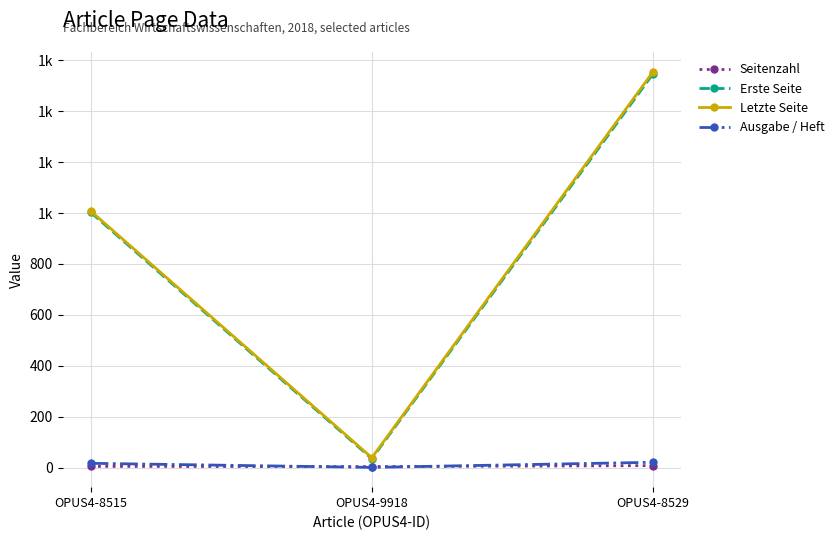

Is the value of Erste Seite at OPUS4-9918 greater than the value of Letzte Seite at OPUS4-8529?

No